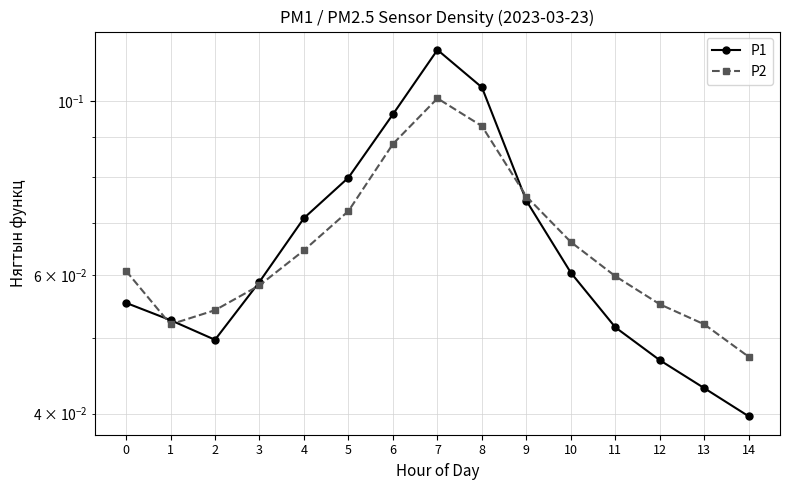

List the series in order of their peak value, lowest first.

P2, P1